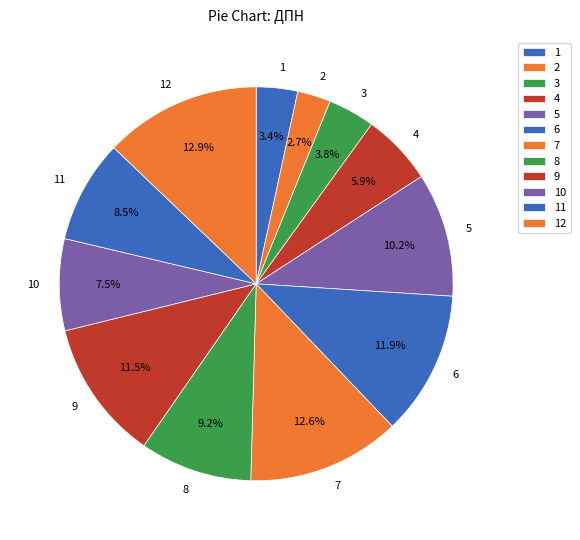

What percentage is NOT represented by 3?

96.2%